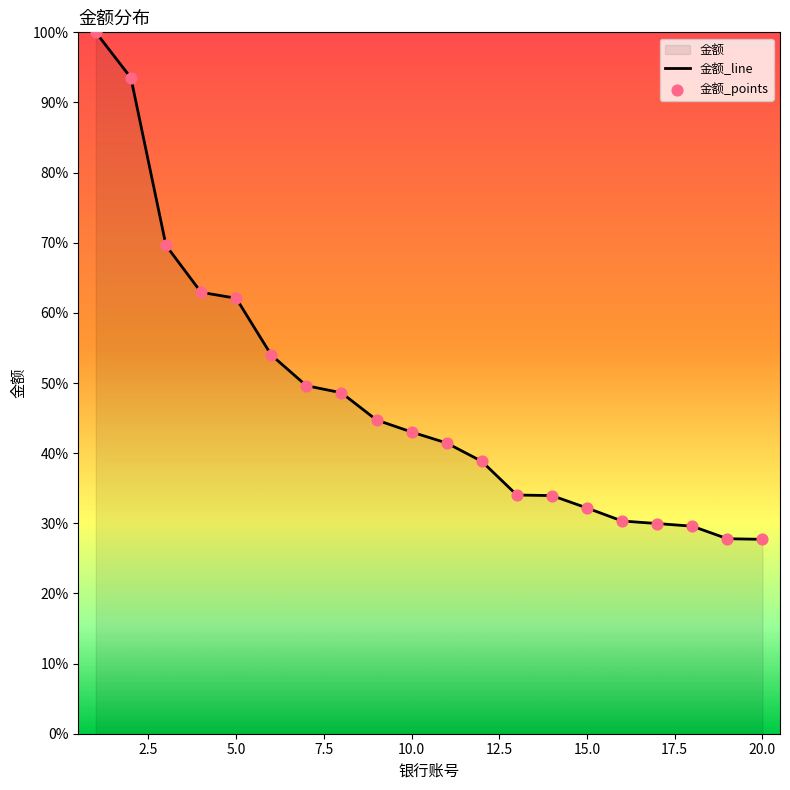

Which series has the largest total across all categories?

金额_line